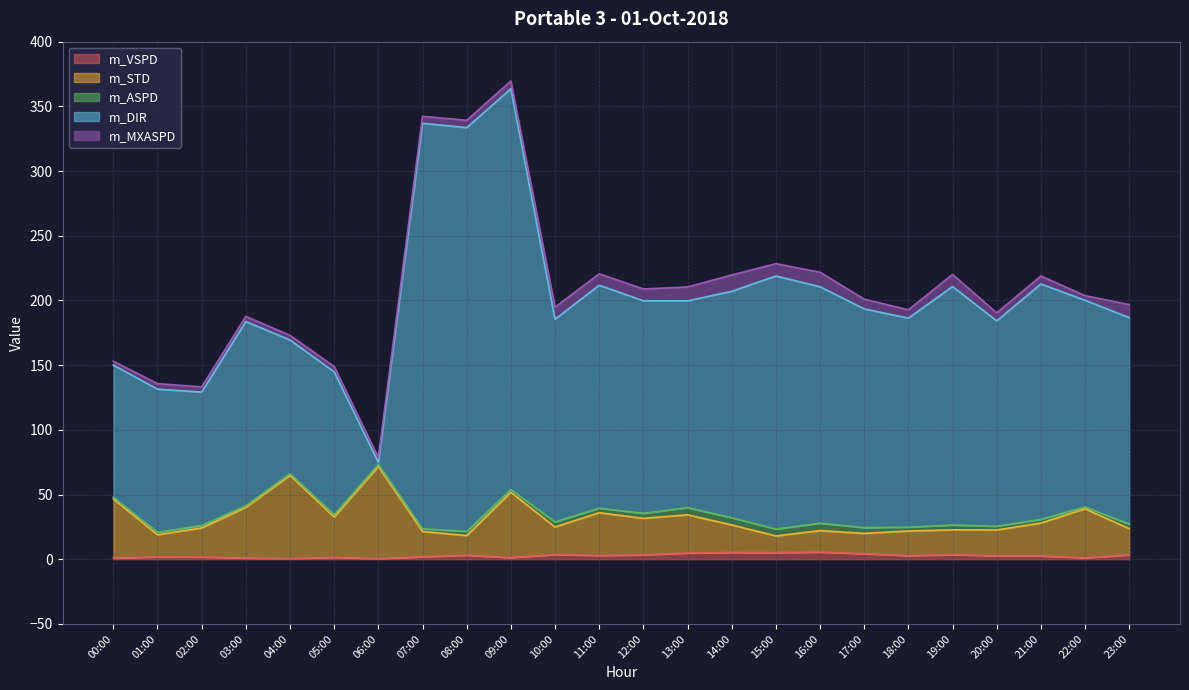

The m_VSPD series shows 3.7 at 10:00. True or false?

True